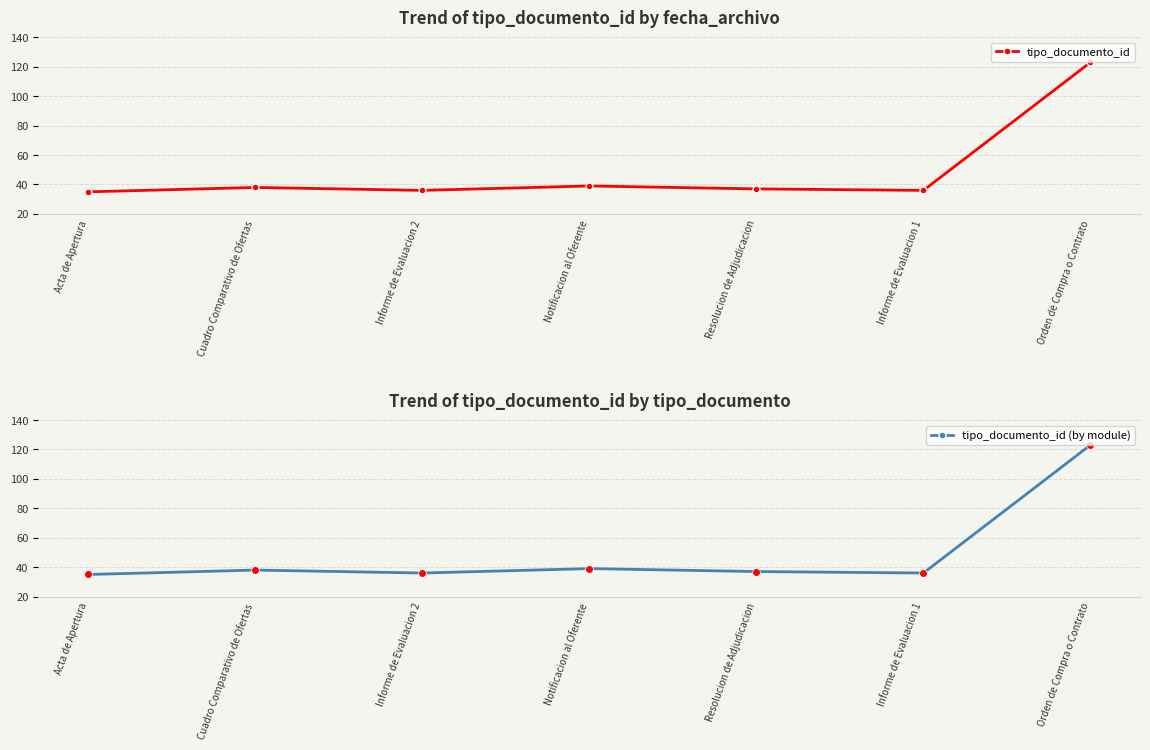

How many lines are shown in the chart?

2